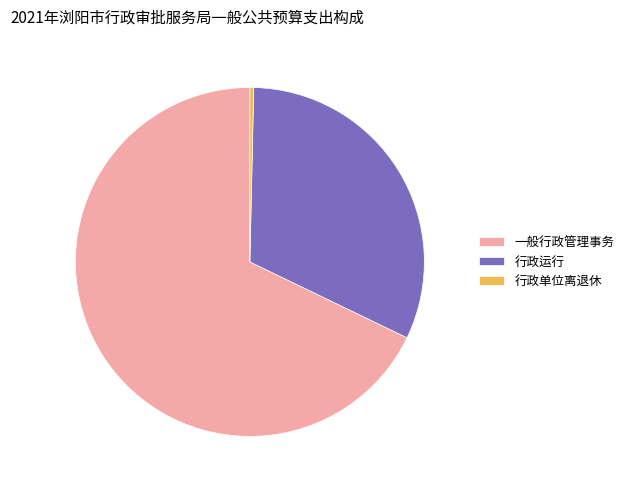

Is it true that 一般行政管理事务 is 53% of the pie?

False